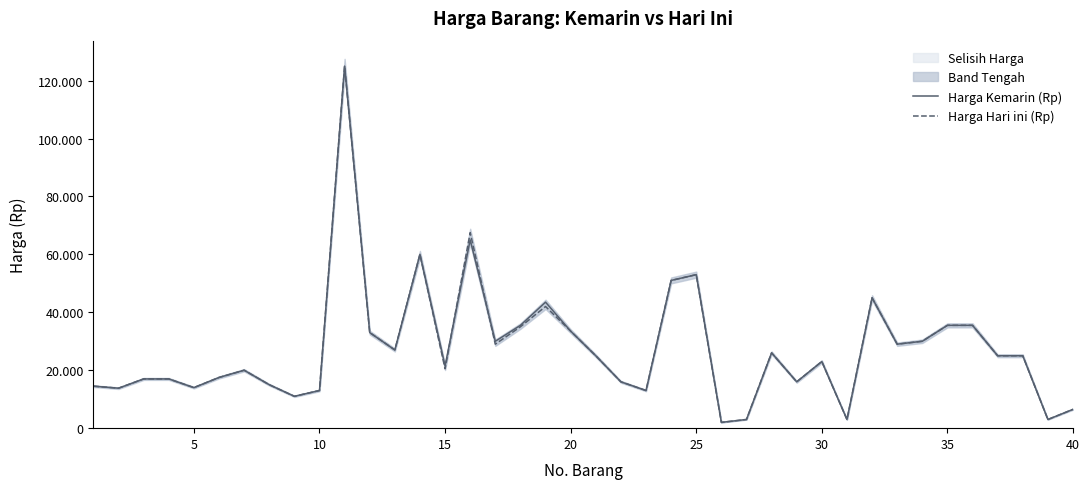

At which category does Harga Hari ini (Rp) reach its first local valley?

5